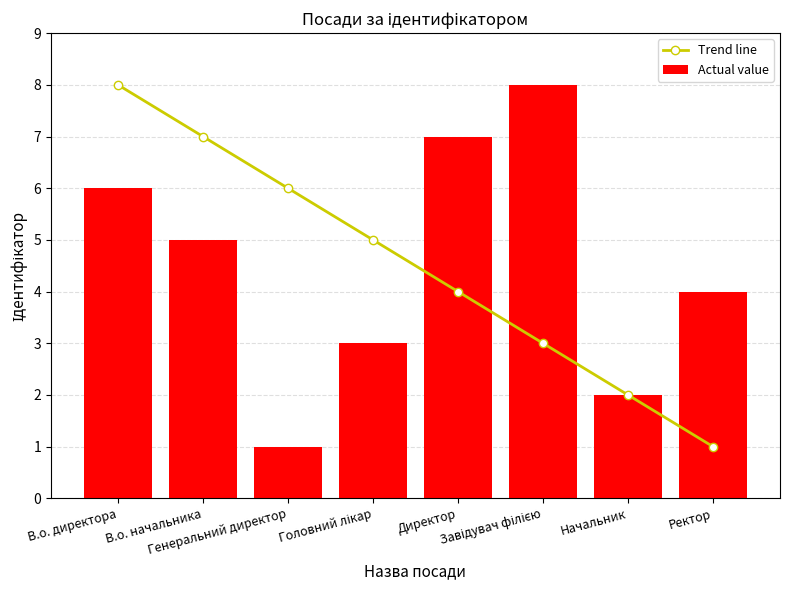

The value of Trend line at Начальник is 3. True or false?

False